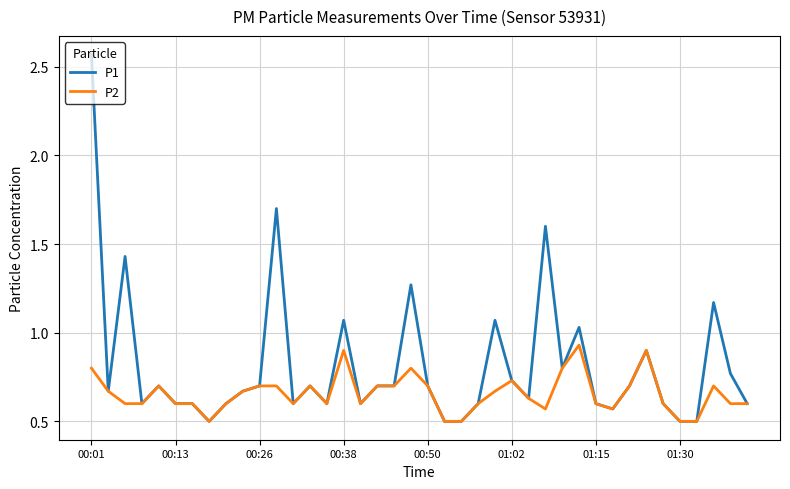

What is the difference between the maximum and minimum values in the P1 series?

2.1